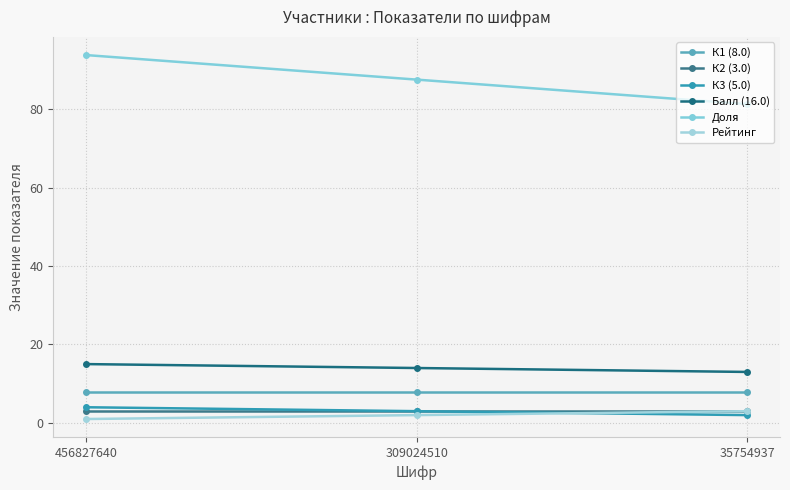

Reading left to right, what are all the values shown in this chart?

К1 (8.0): 456827640=8.0	309024510=8.0	35754937=8.0
К2 (3.0): 456827640=3.0	309024510=3.0	35754937=3.0
К3 (5.0): 456827640=4.0	309024510=3.0	35754937=2.0
Балл (16.0): 456827640=15.0	309024510=14.0	35754937=13.0
Доля: 456827640=93.8	309024510=87.5	35754937=81.2
Рейтинг: 456827640=1.0	309024510=2.0	35754937=3.0